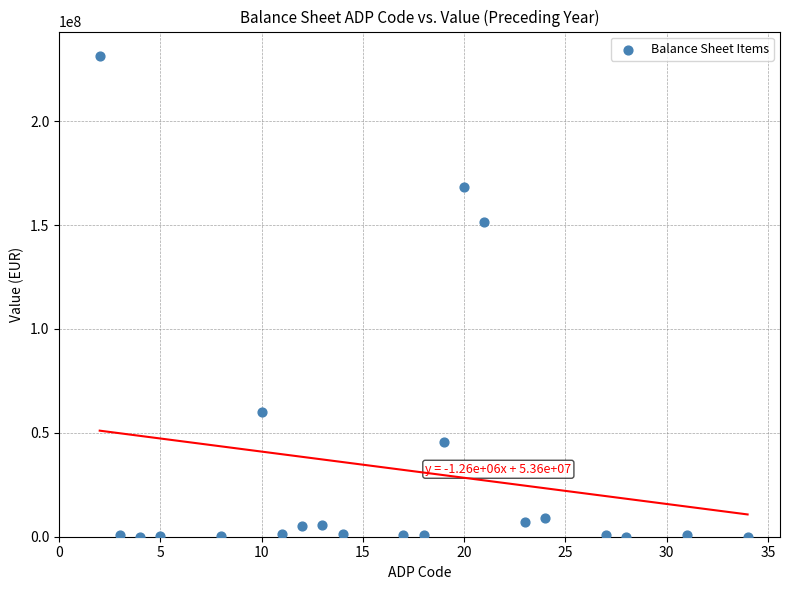

What Y value in the scatter plot is closest to 115787318?

151270786